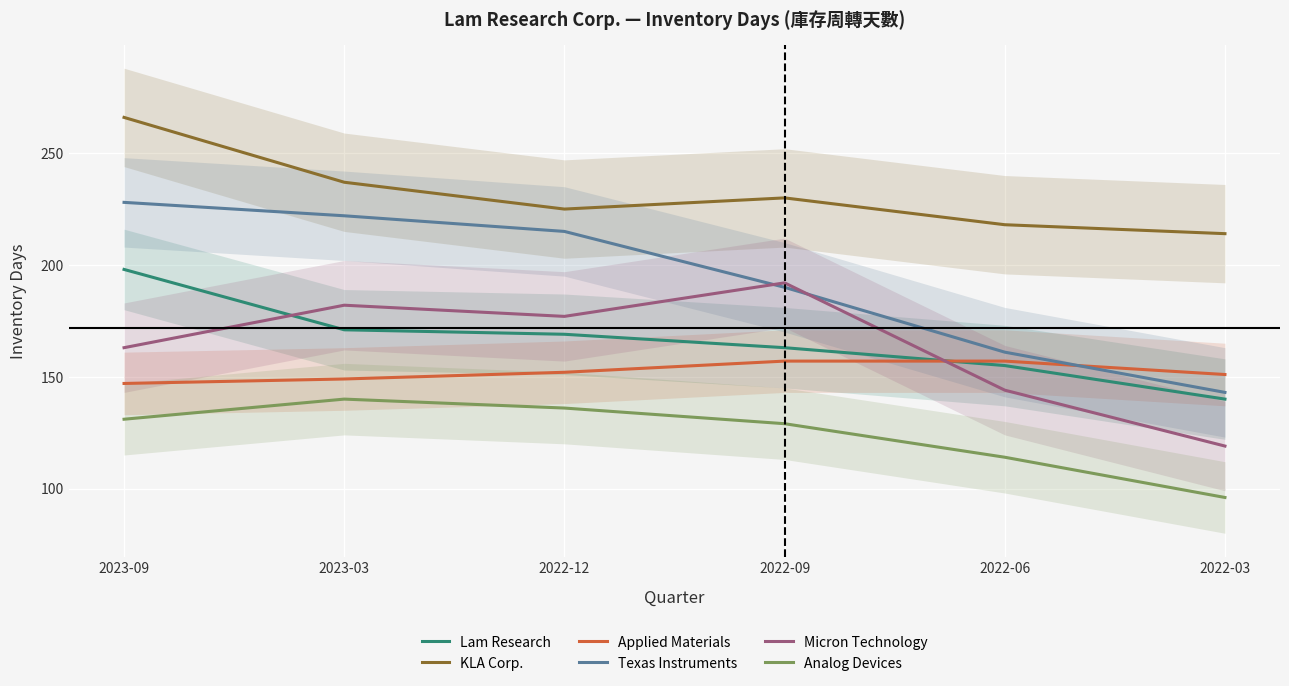

The value of KLA Corp. at 2022-09 is 230. True or false?

True